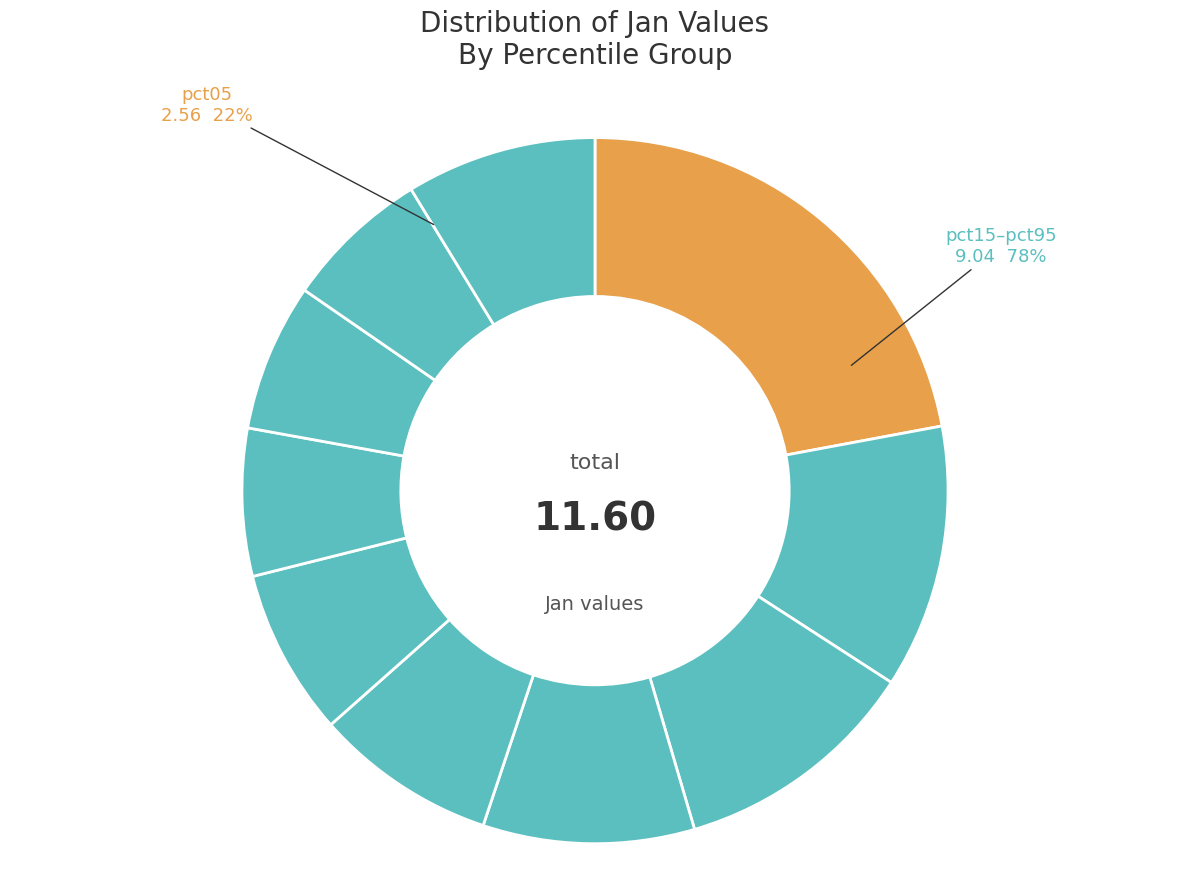

Which has a higher value, pct05 or pct25?

pct05